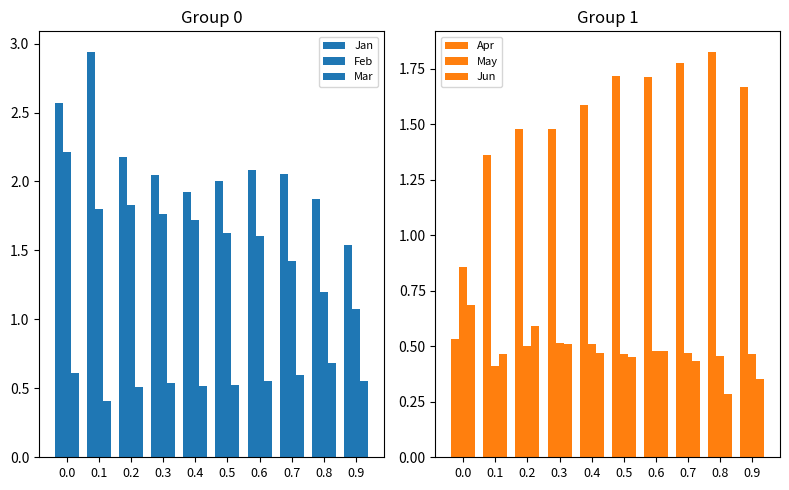

Reading left to right, transcribe all the data shown in this chart.

Jan: 2.6	2.9	2.2	2.0	1.9	2.0	2.1	2.1	1.9	1.5
Feb: 2.2	1.8	1.8	1.8	1.7	1.6	1.6	1.4	1.2	1.1
Mar: 0.6	0.4	0.5	0.5	0.5	0.5	0.6	0.6	0.7	0.6
Apr: 0.5	1.4	1.5	1.5	1.6	1.7	1.7	1.8	1.8	1.7
May: 0.9	0.4	0.5	0.5	0.5	0.5	0.5	0.5	0.5	0.5
Jun: 0.7	0.5	0.6	0.5	0.5	0.5	0.5	0.4	0.3	0.4